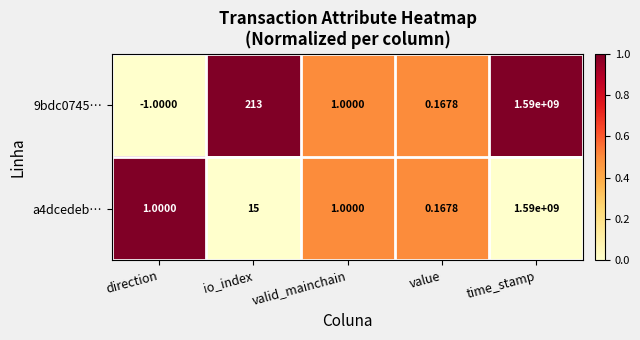

At which label does a4dcedeb… reach its peak?

time_stamp